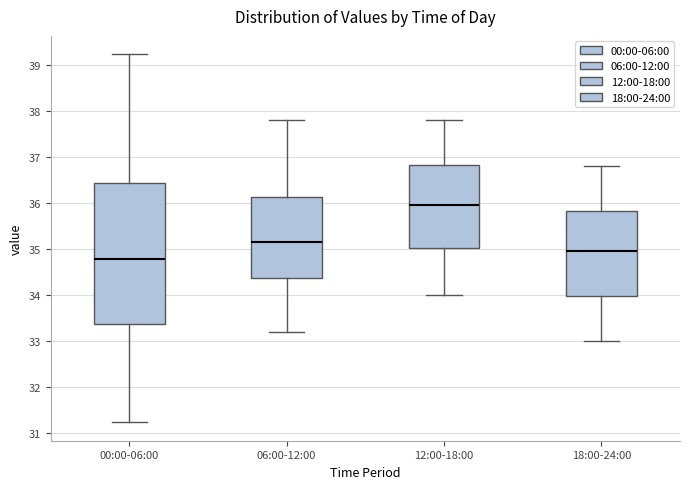

Which box's median line is the lowest?

00:00-06:00